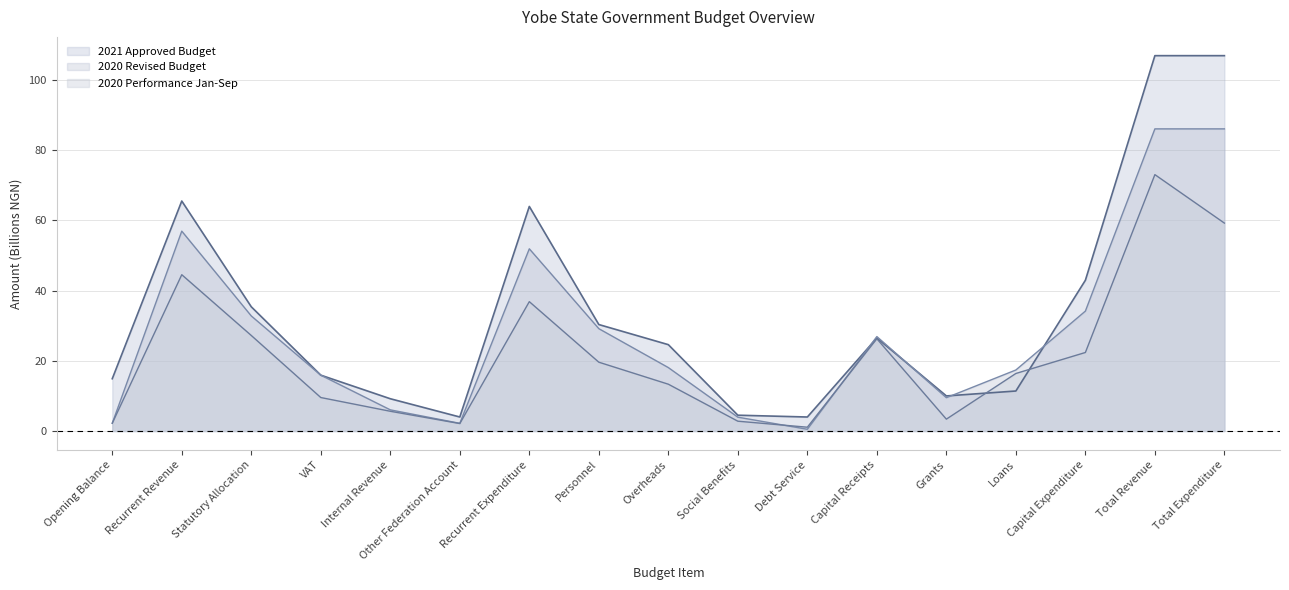

What is the difference between the second highest and minimum values in the 2020 Performance Jan-Sep series?

58.1